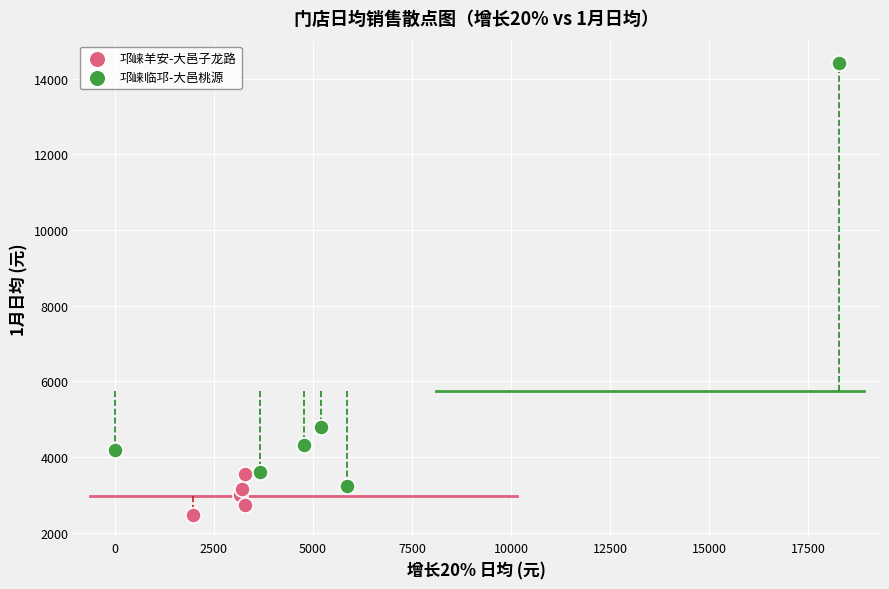

Which series has the largest Y range (max minus min)?

邛崃临邛-大邑桃源